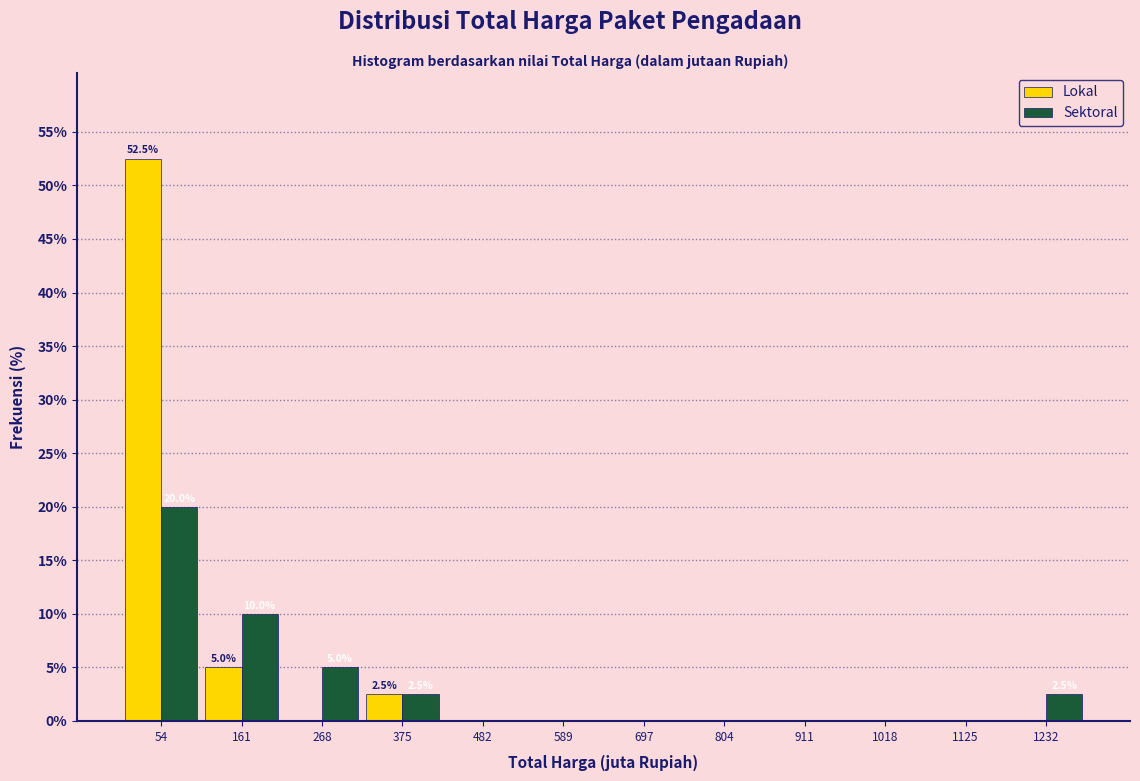

In the Lokal series, which range on the x-axis has the tallest bar?

0 to 100